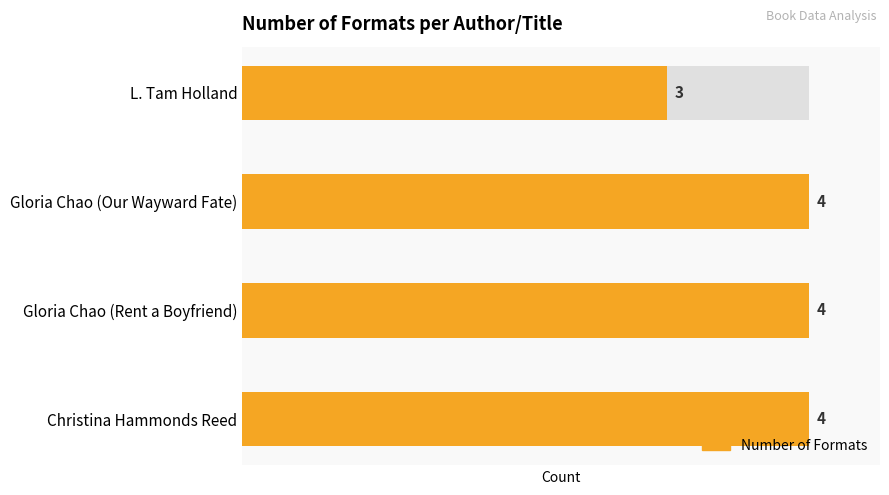

What is the difference between the maximum and minimum values?

1